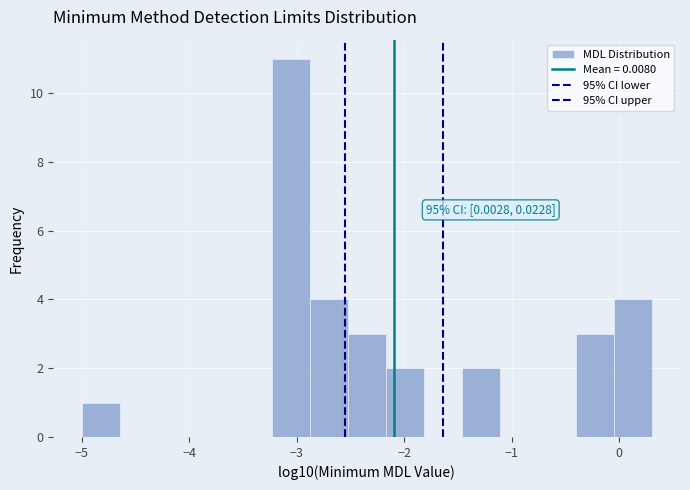

Around what value on the x-axis is the tallest bar? Give the approximate position of its centre, as read against the axis.

-3.1